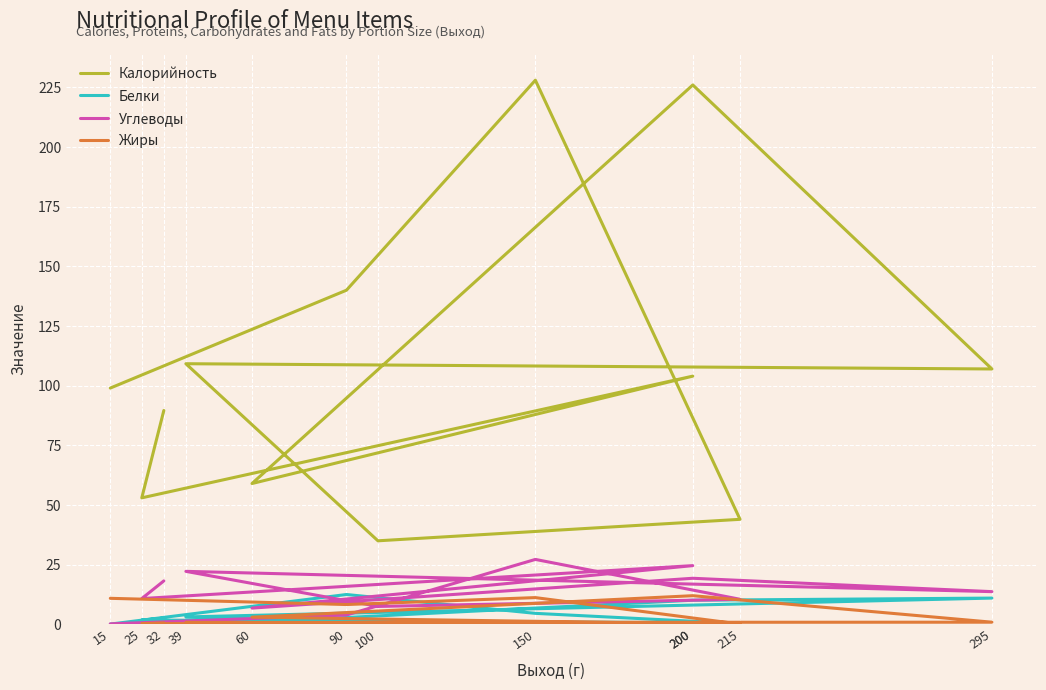

Which category has the highest value across all series?

150